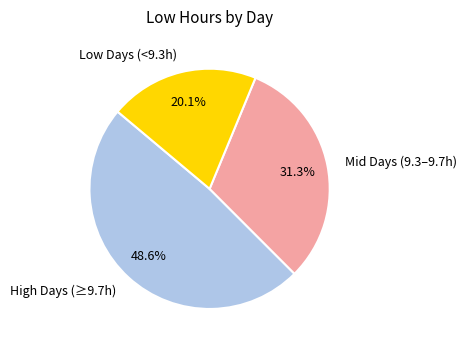

Does any single category account for the majority?

No